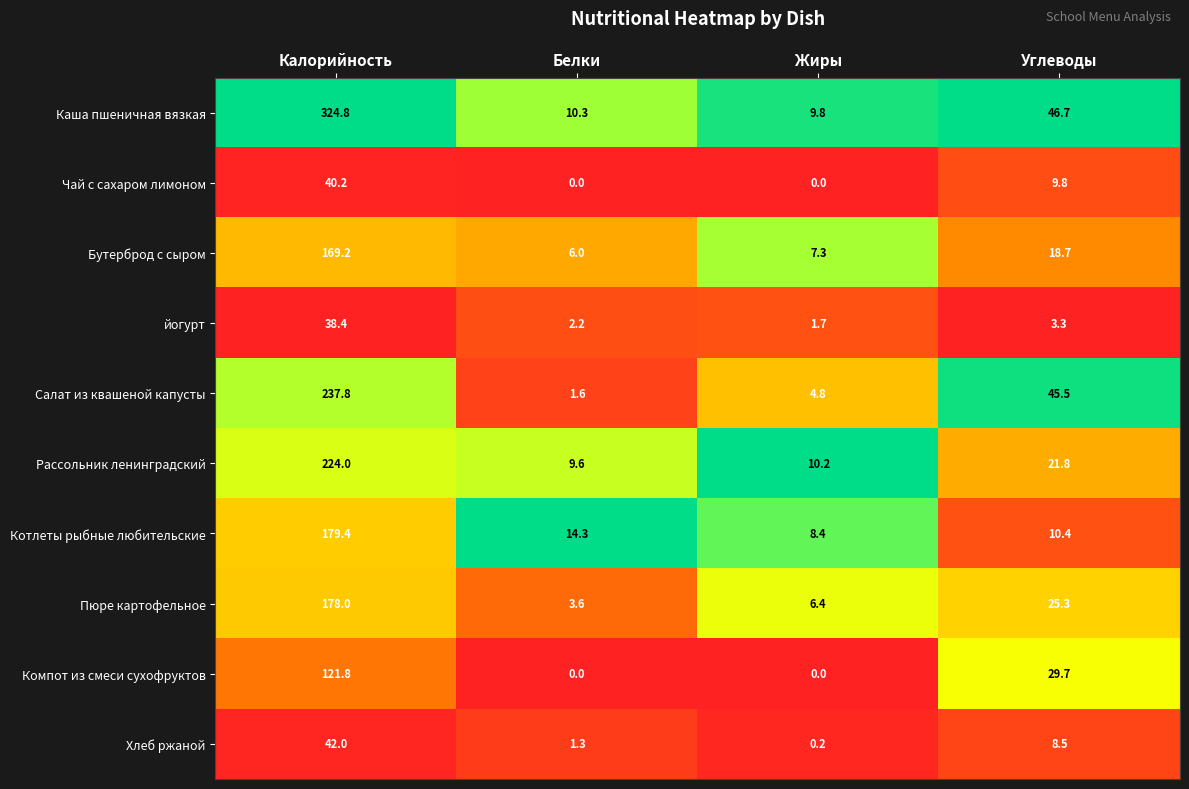

At which category is the sum across all series the highest?

Калорийность